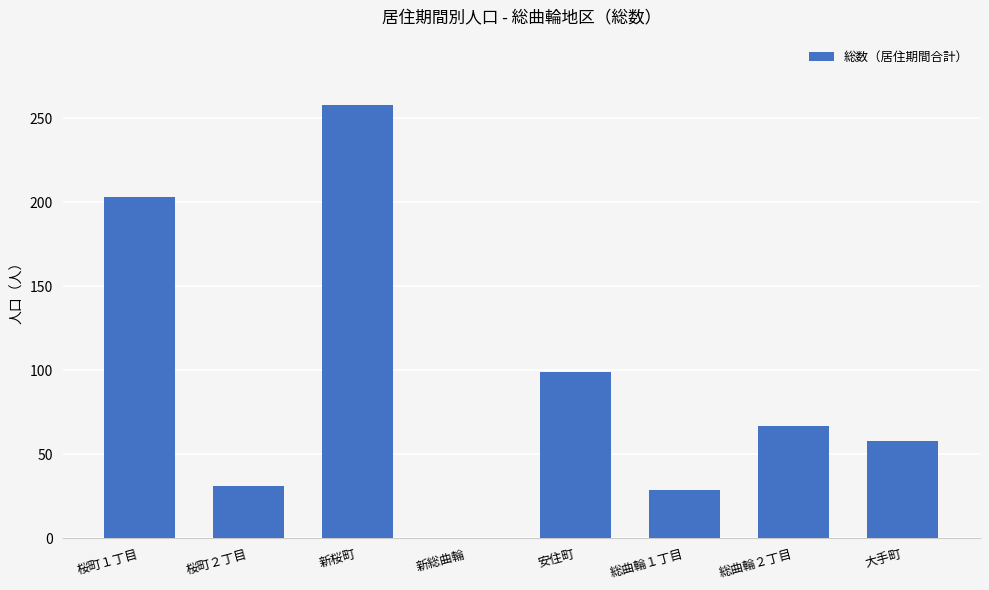

How many data points does each series have?

8